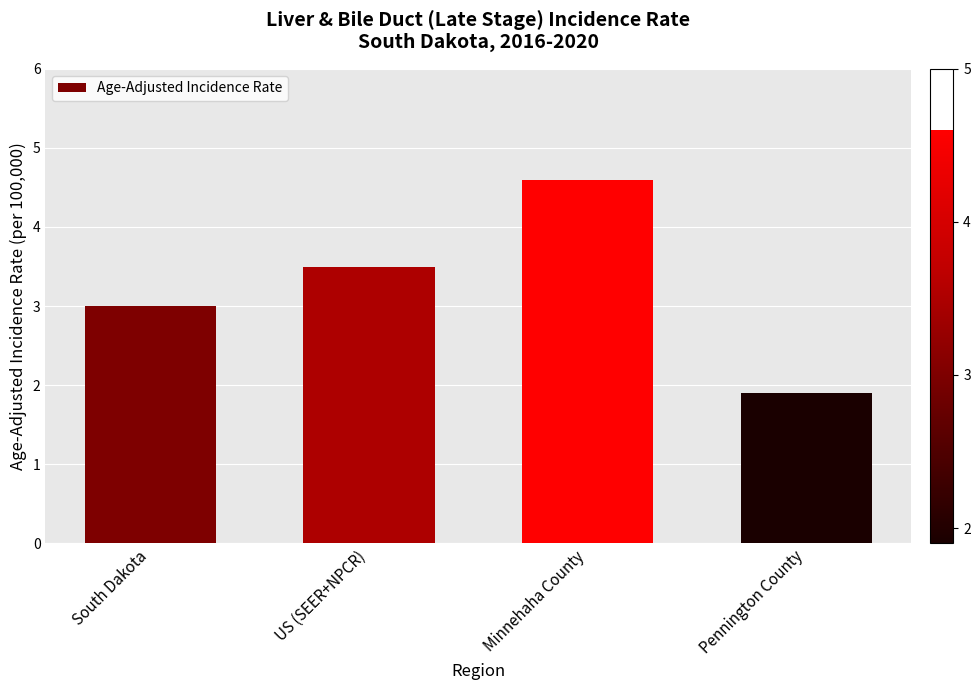

True or false: the data shows 1.9 at Pennington County.

True